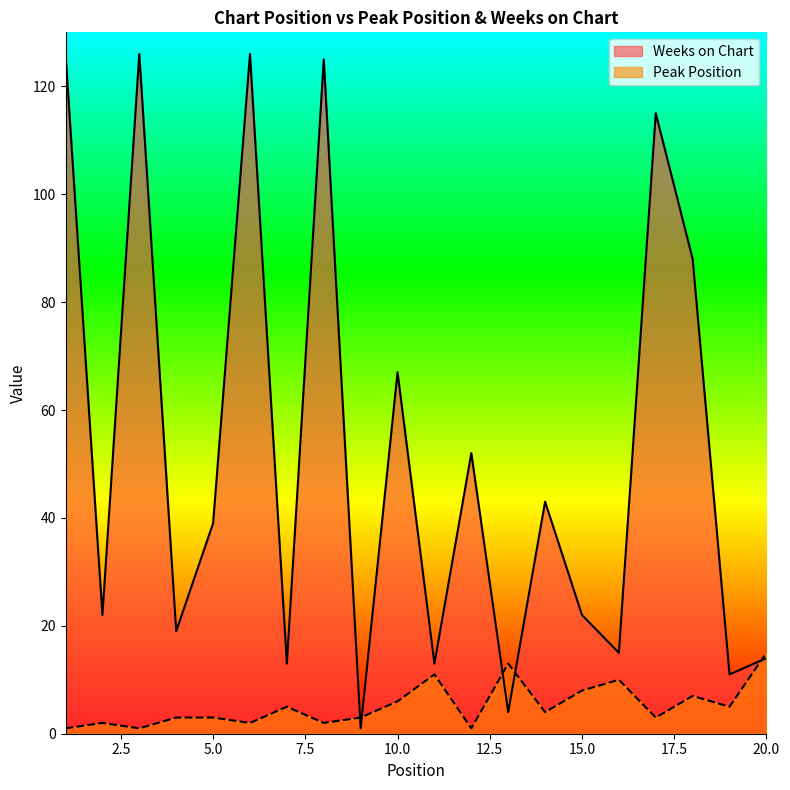

At which category is the sum across all series the highest?

6